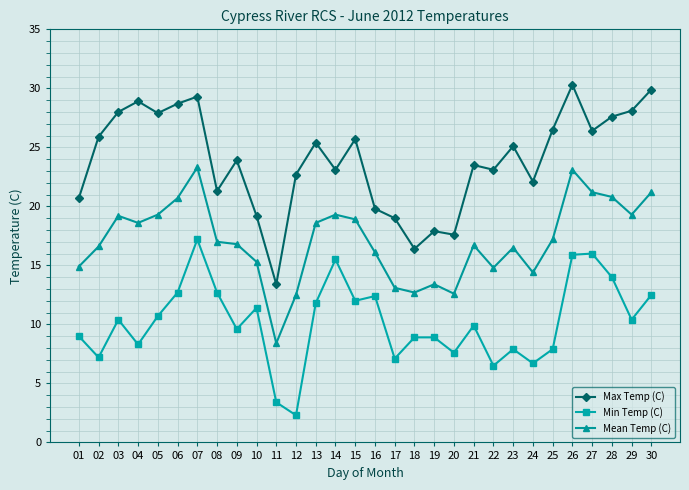

List the series in order of their peak value, lowest first.

Min Temp (C), Mean Temp (C), Max Temp (C)